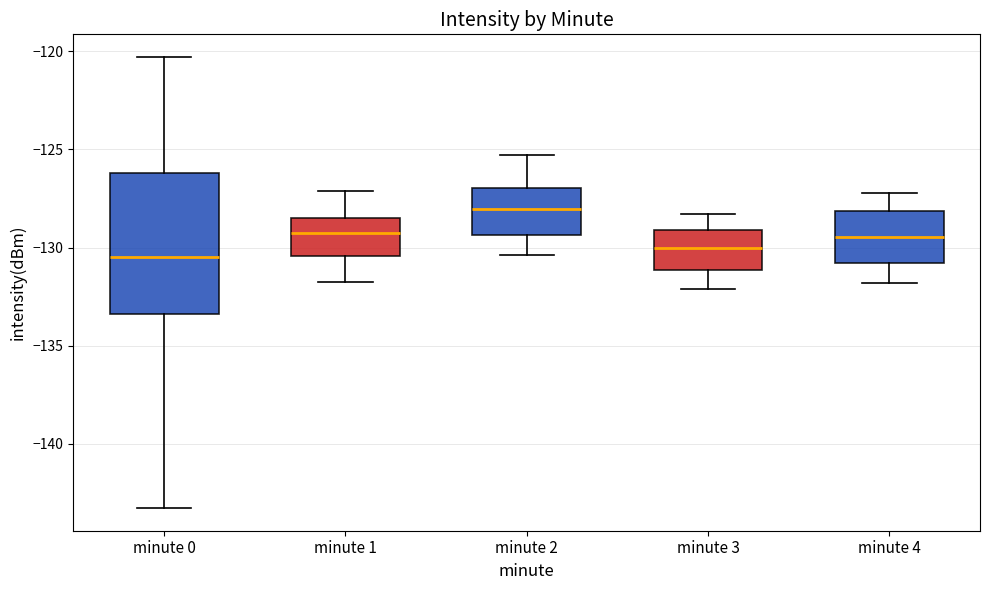

Where does the lower whisker of the box for minute 4 end on the y-axis? The values are not printed on the chart, so give them approximately, as read against the axis.

-132.0